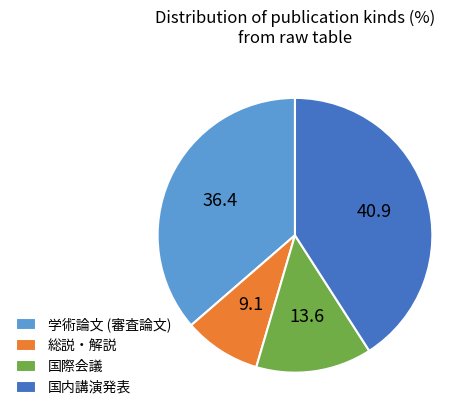

Which has a higher value, 学術論文 (審査論文) or 国内講演発表?

国内講演発表